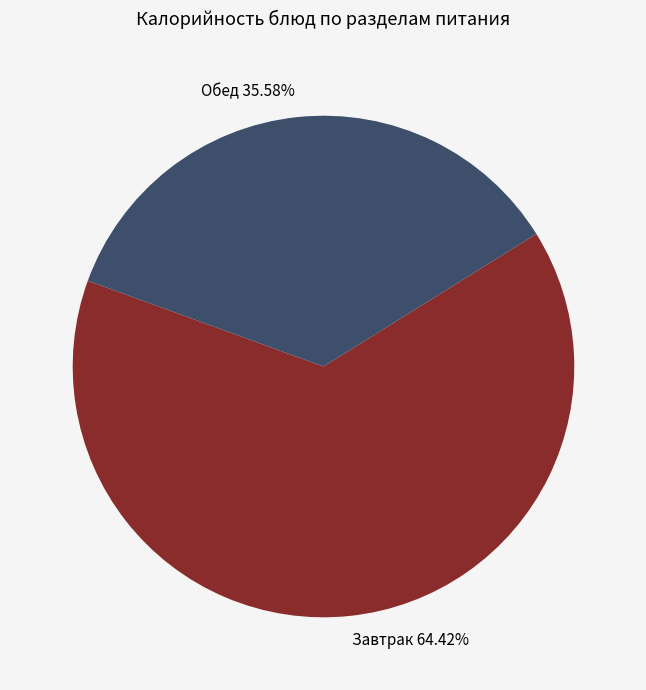

What is the largest slice in the pie chart?

Завтрак 64.42%